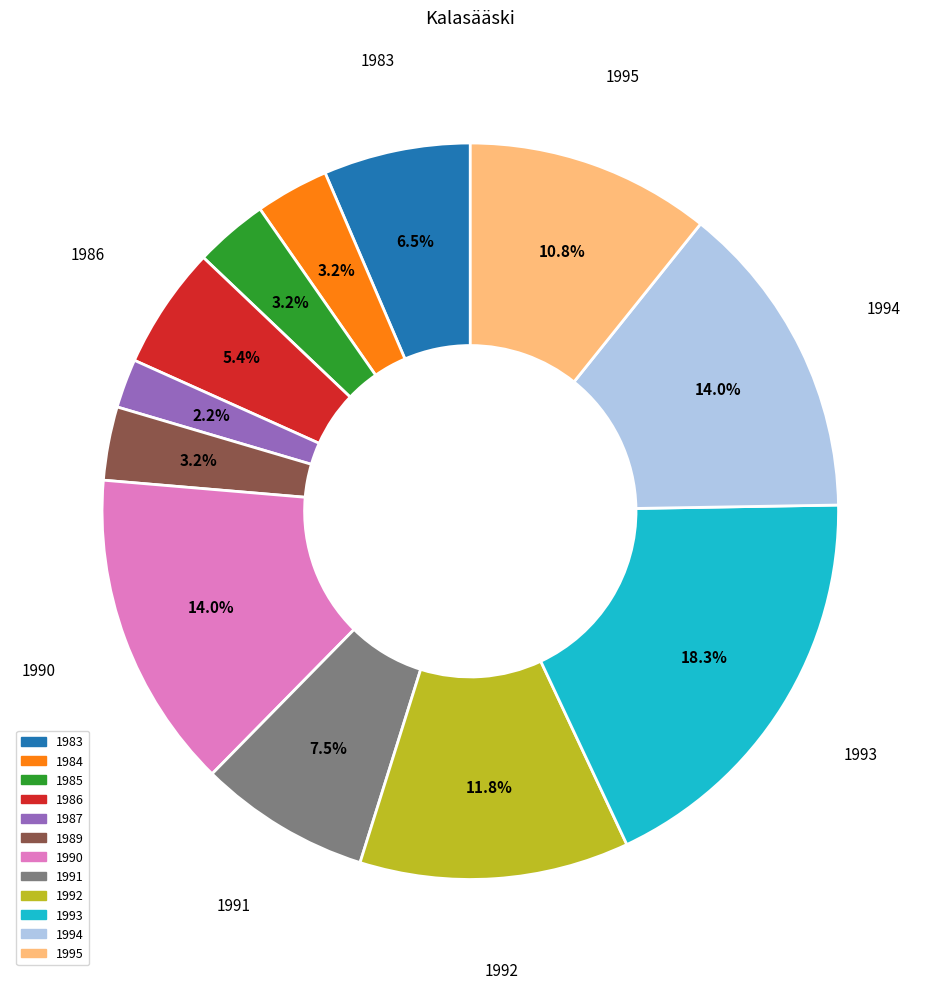

What is the largest slice in the pie chart?

1993